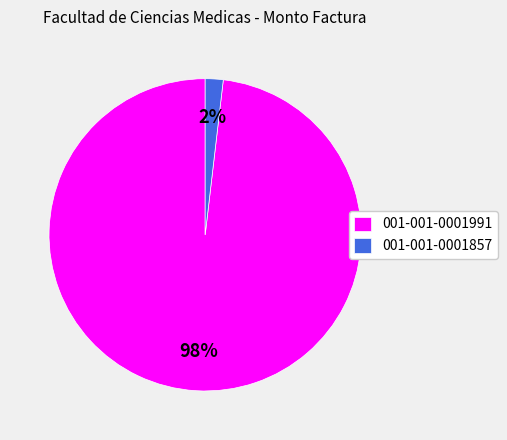

Which slice is the largest?

001-001-0001991